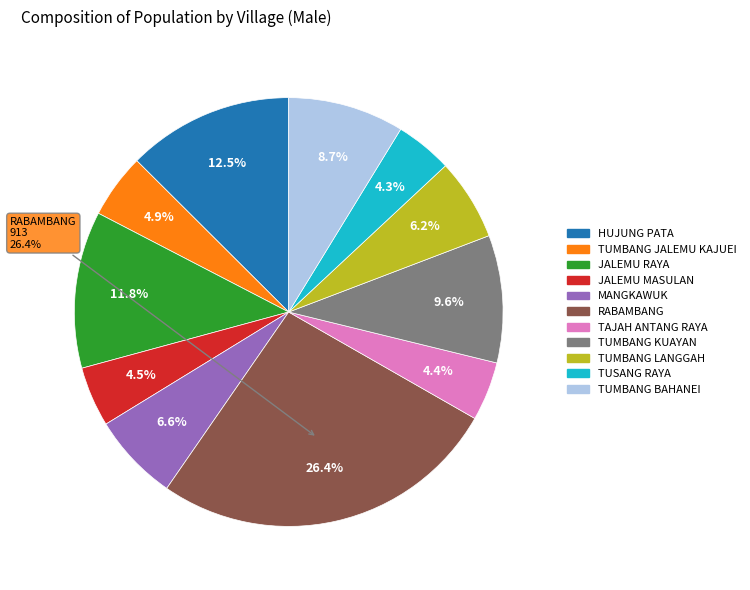

Which category has the smallest portion of the pie?

TUSANG RAYA